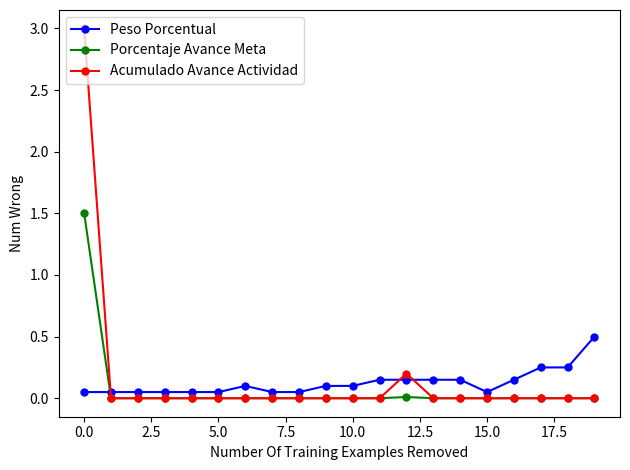

What is the highest value of the Peso Porcentual series?

0.5